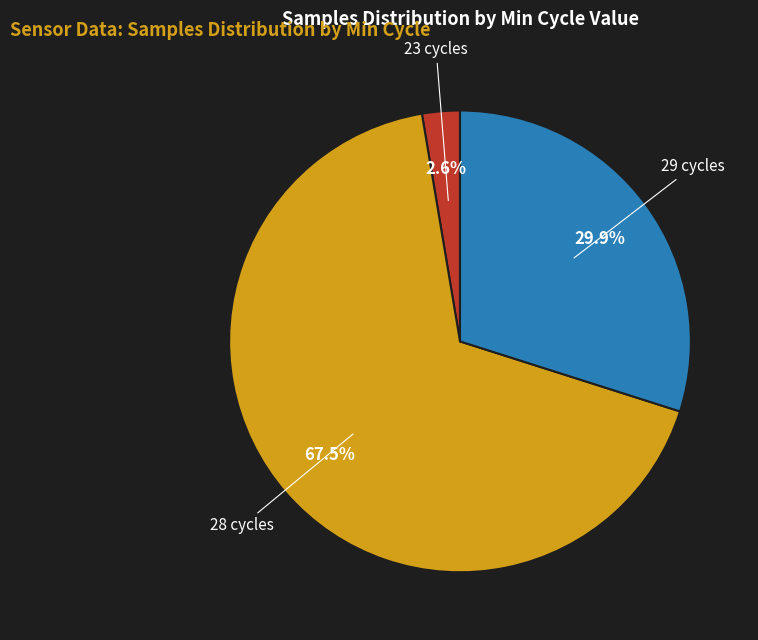

Is there a majority slice in this chart?

Yes